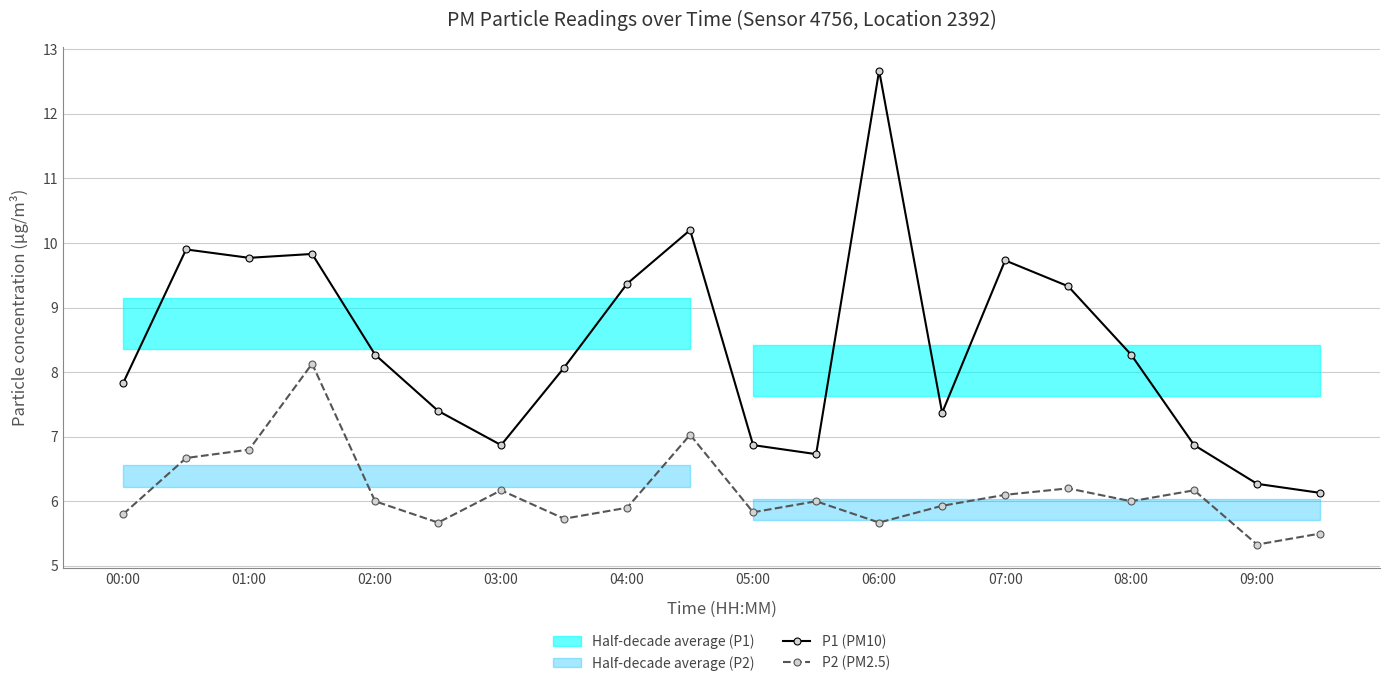

What is the difference between the maximum and minimum values in the P1 (PM10) series?

6.5